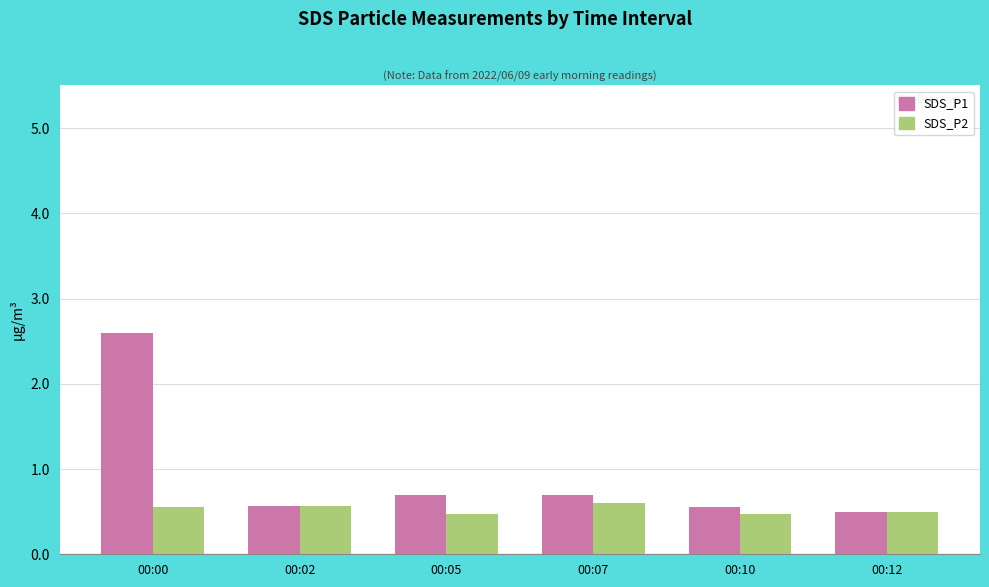

What is the difference between the SDS_P1 values at 00:05 and 00:12?

0.2